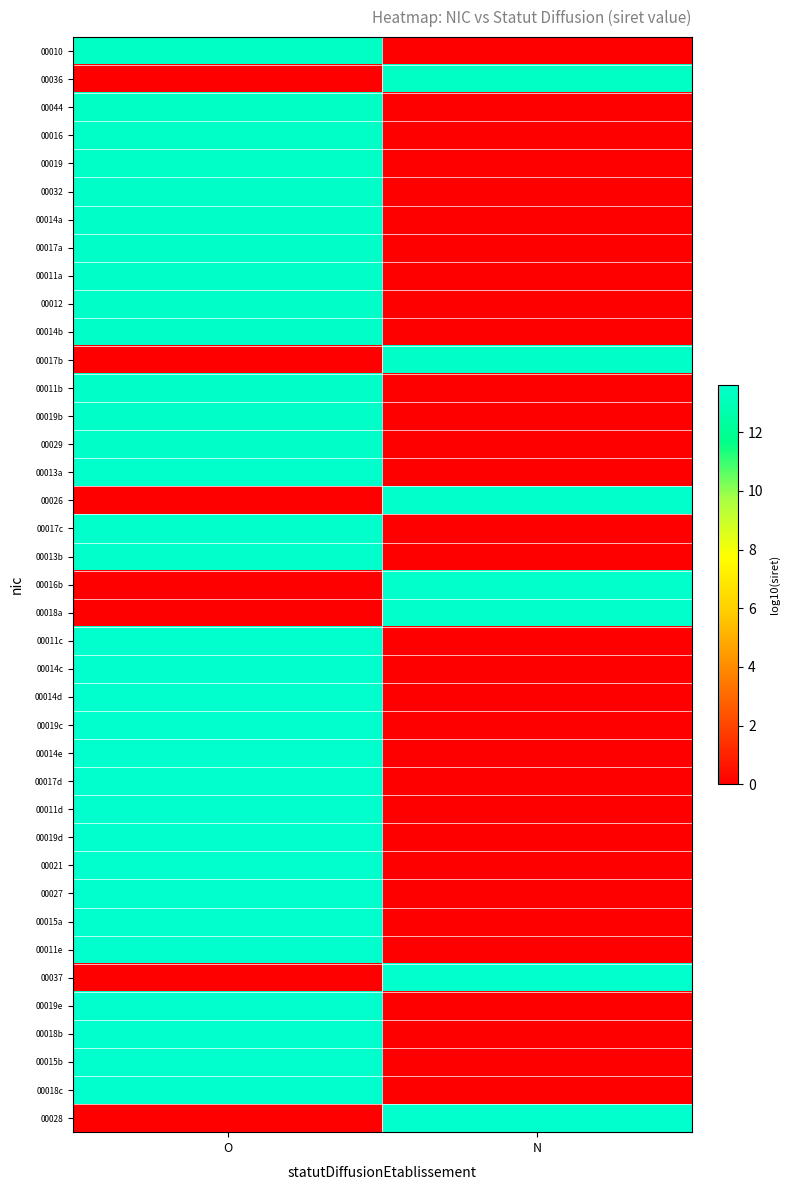

Count the number of categories in the chart.

2